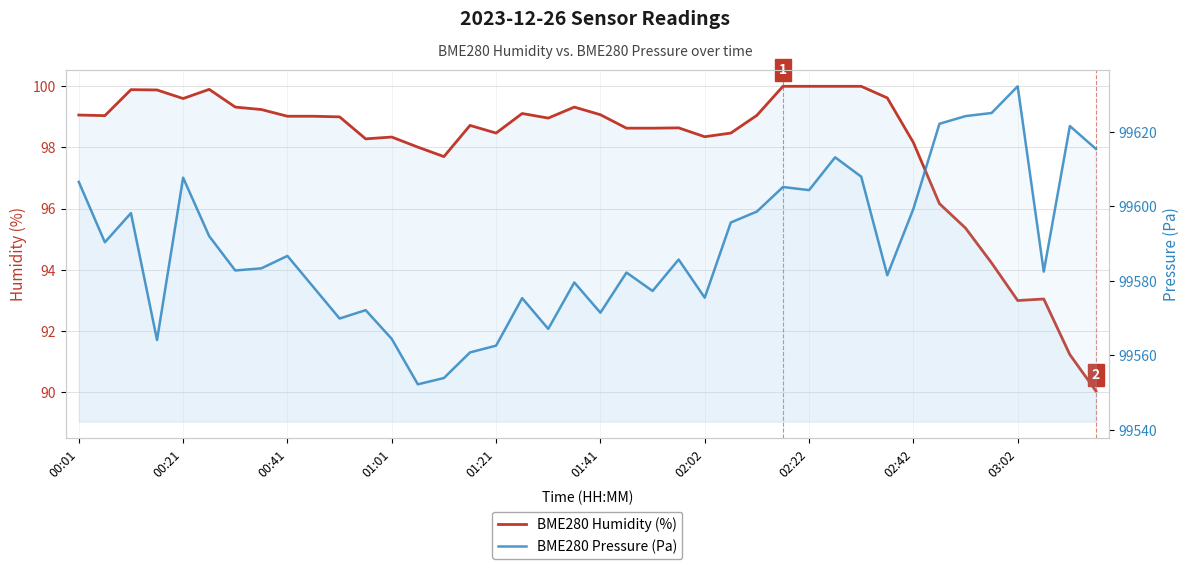

What are all the series names shown in the legend?

BME280 Humidity (%), BME280 Pressure (Pa)